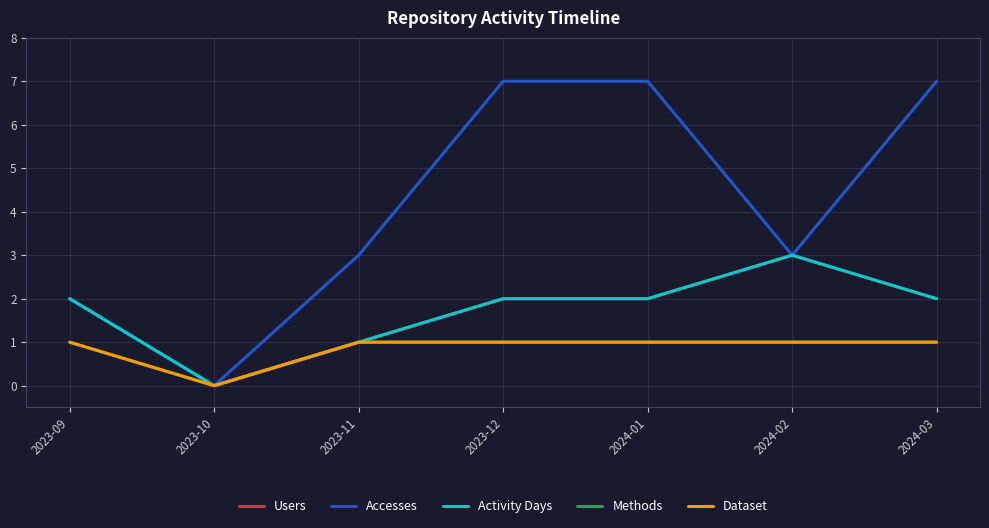

The Activity Days series shows 5 at 2024-02. True or false?

False